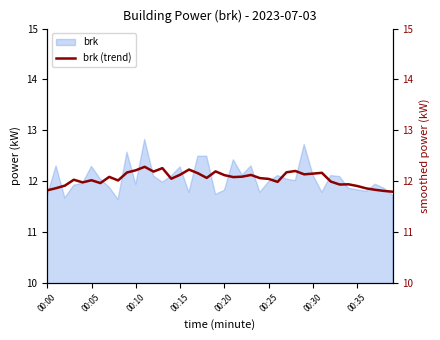

Count the number of categories in the chart.

40